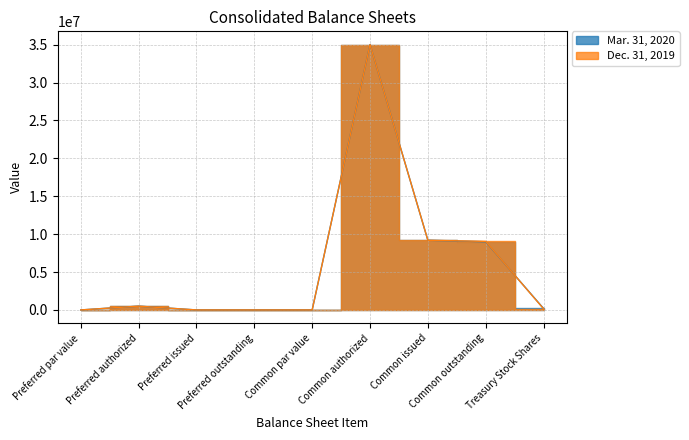

How many interior local peaks does the Mar. 31, 2020 series have?

2